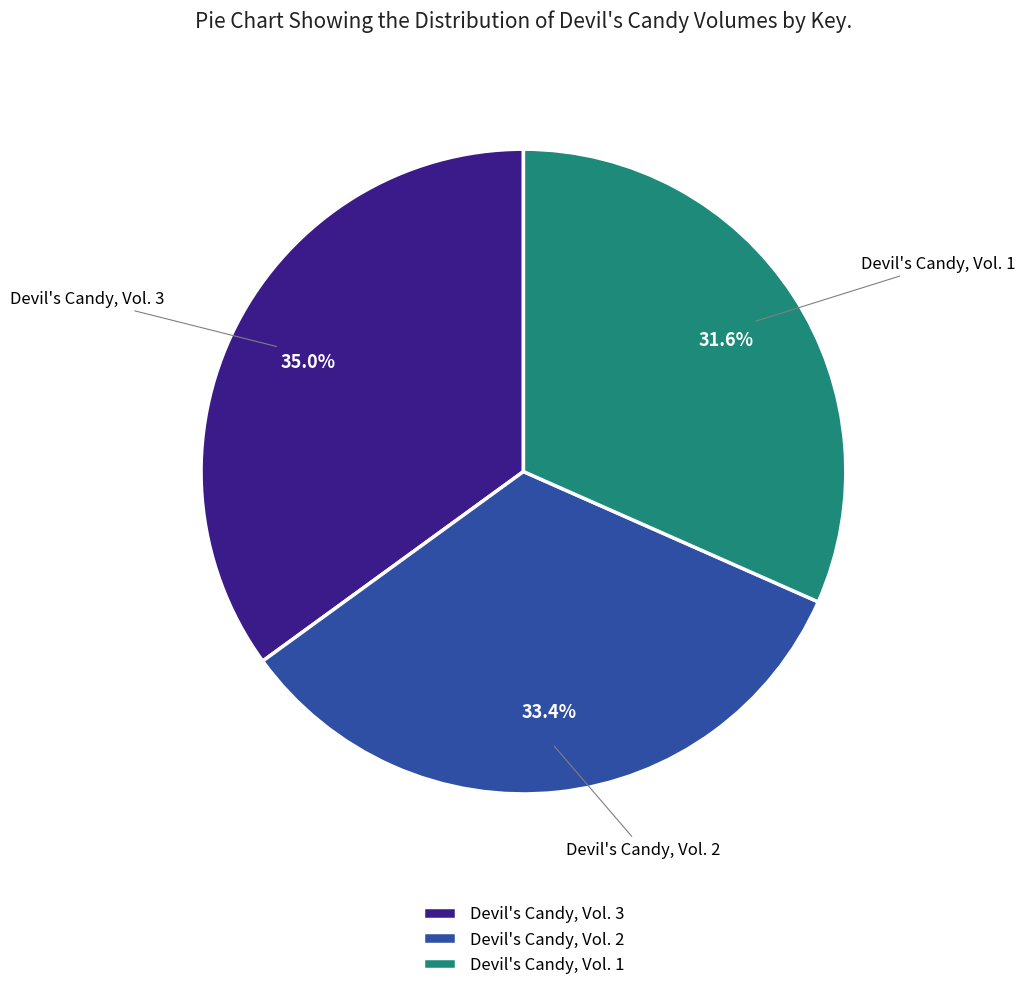

Rank the categories by value from lowest to highest.

Devil's Candy, Vol. 1, Devil's Candy, Vol. 2, Devil's Candy, Vol. 3